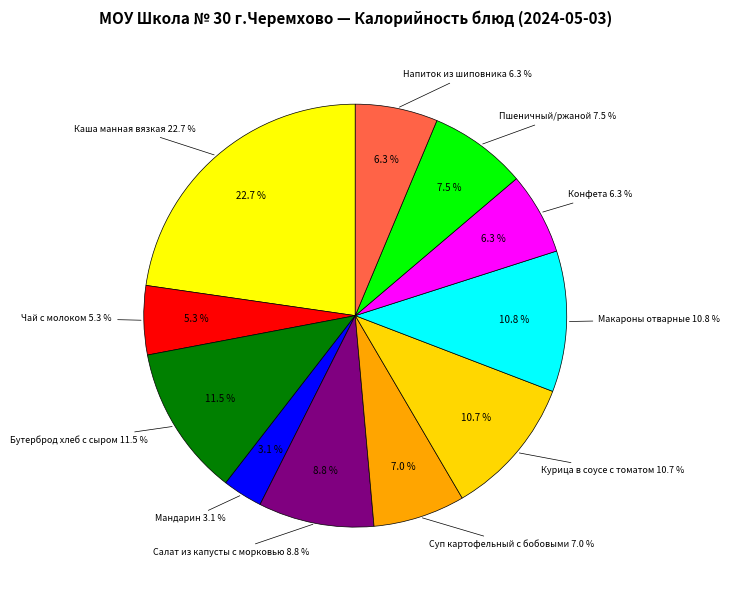

Combined, what portion of the pie is Курица в соусе с томатом and Пшеничный/ржаной?

18.2%